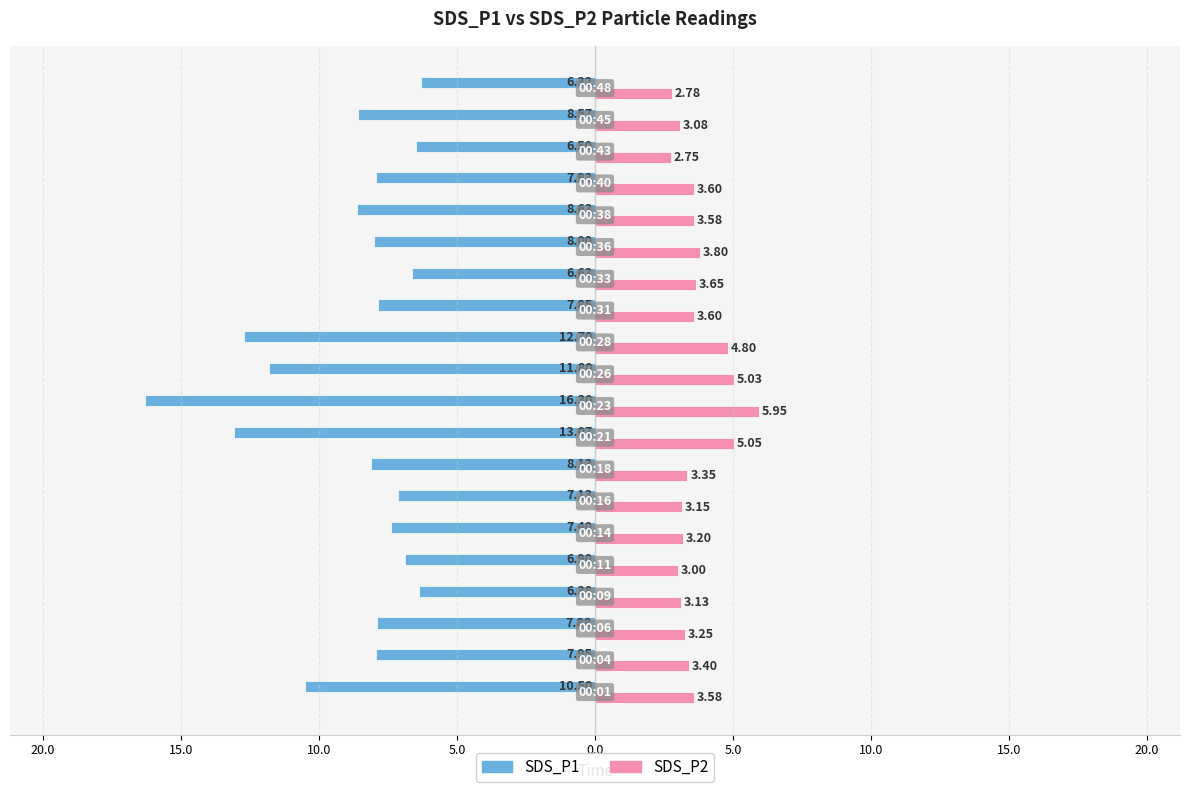

What is the sum of all SDS_P2 values?

73.7